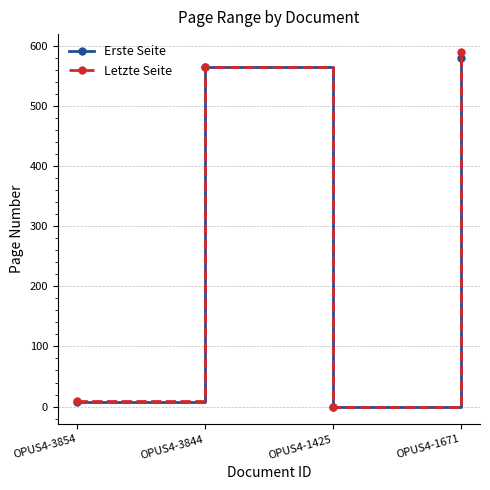

What is the difference between the second highest and second lowest values in the Letzte Seite series?

556